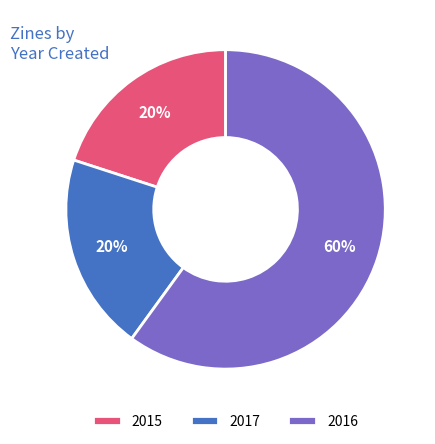

Is the sum of 2015 and 2017 greater than half?

No